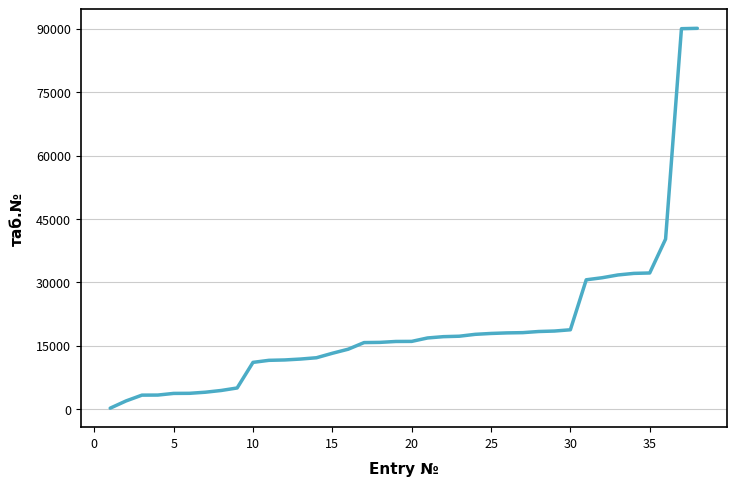

What is the difference between the maximum and minimum values?

89847